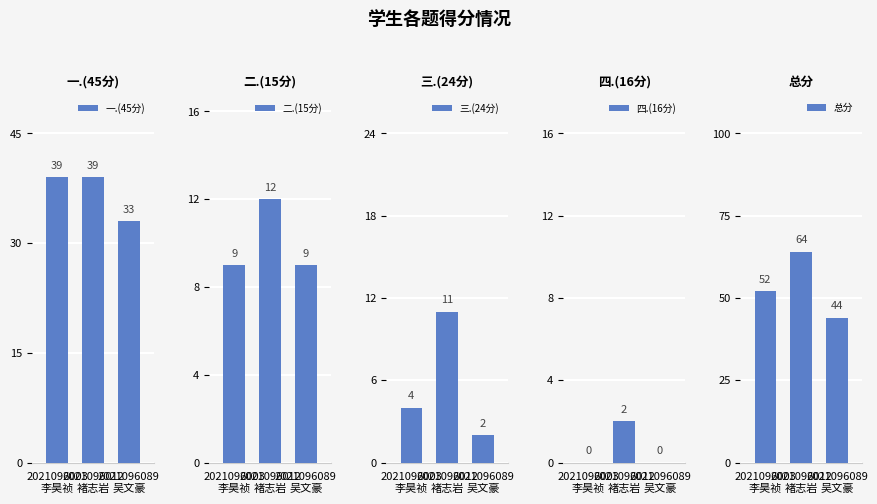

How many data points in 四.(16分) are above 0?

1